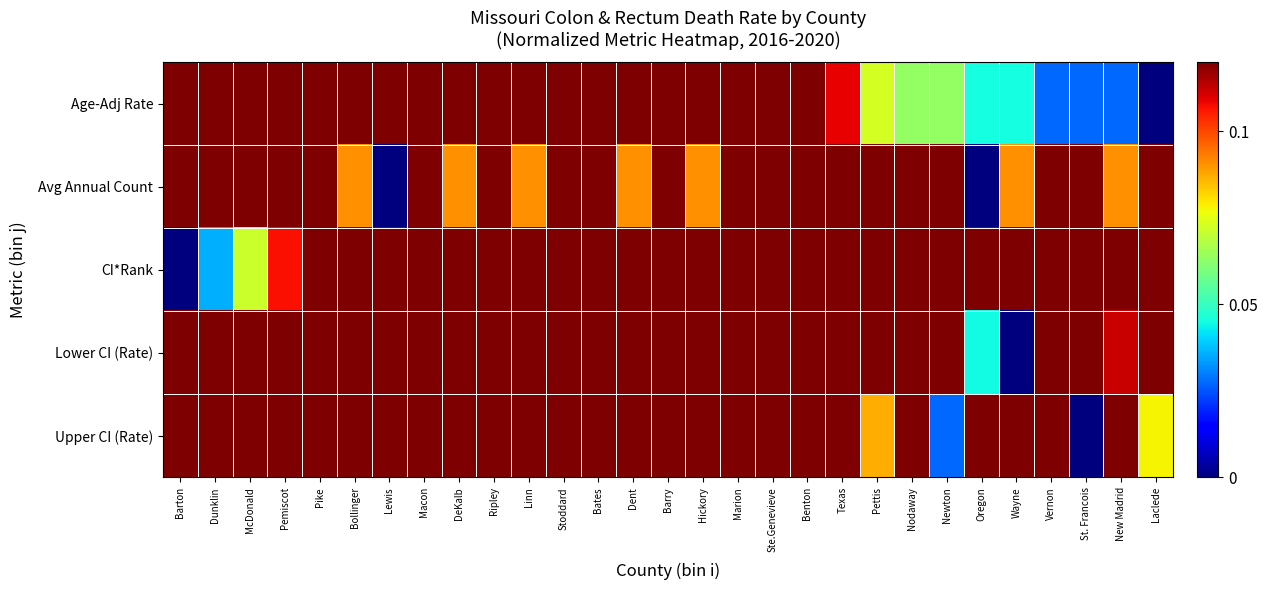

Which series has the largest total across all categories?

CI*Rank